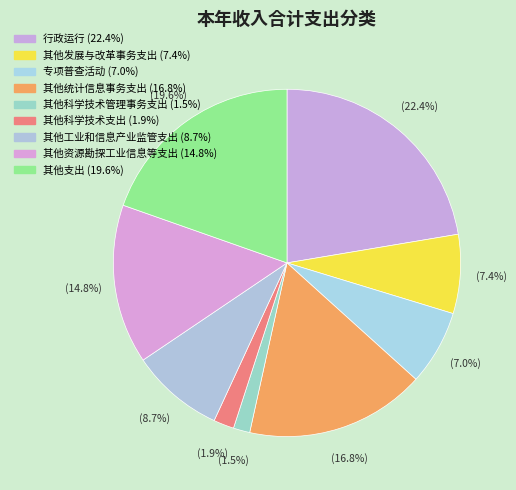

How many segments does this pie chart have?

9